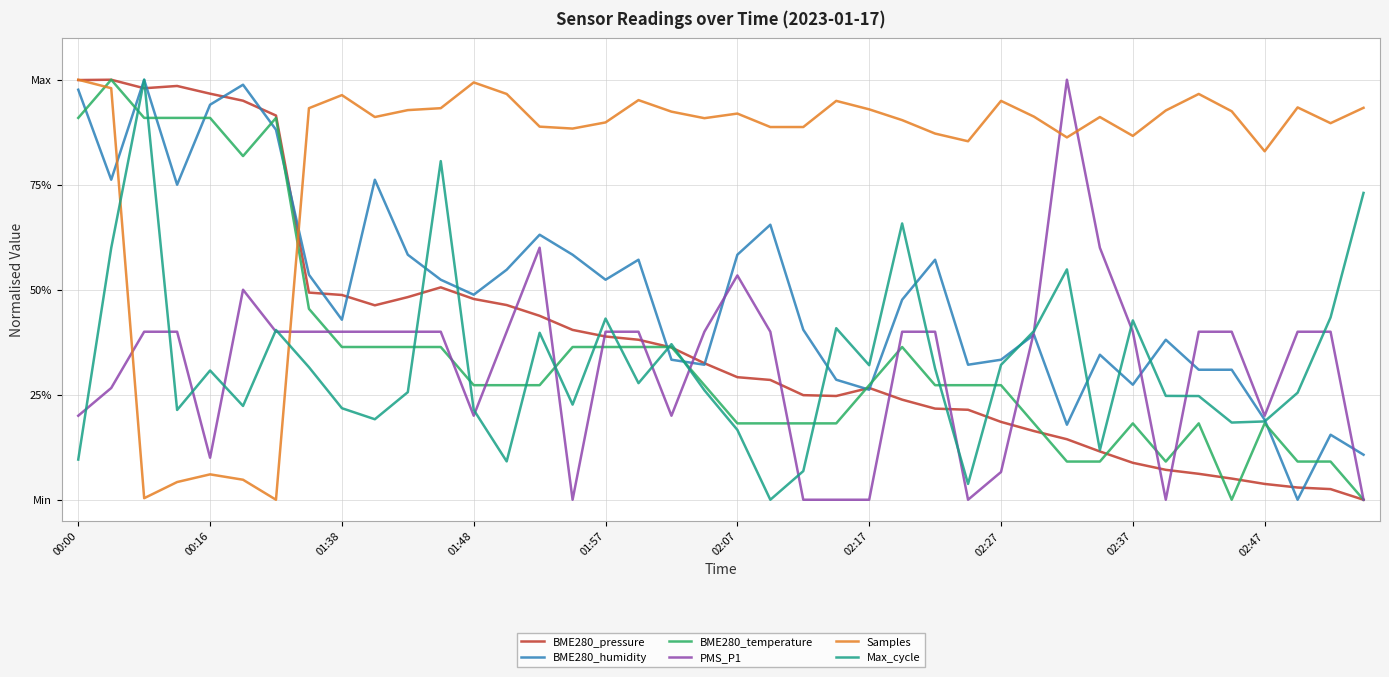

What are all the series names shown in the legend?

BME280_pressure, BME280_humidity, BME280_temperature, PMS_P1, Samples, Max_cycle